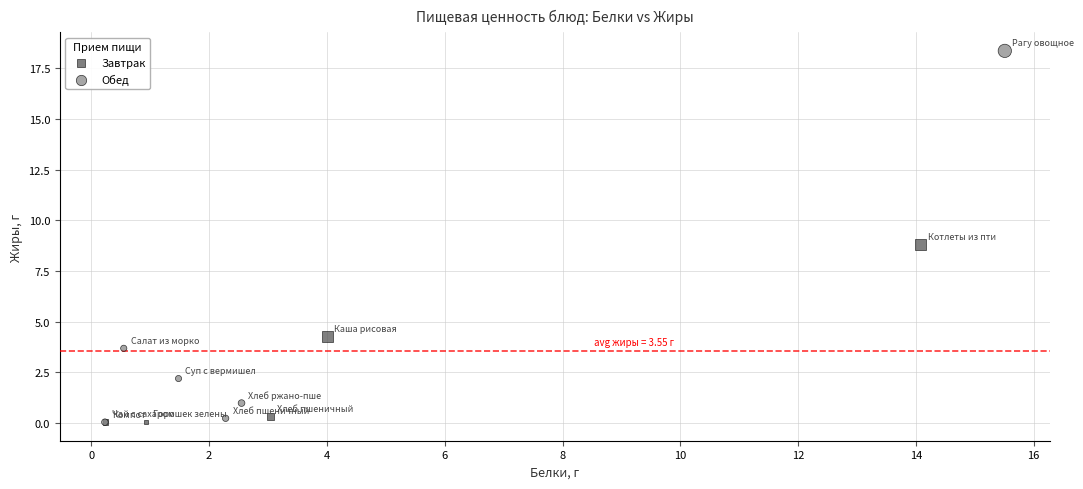

Which series has the widest spread of Y values?

Обед